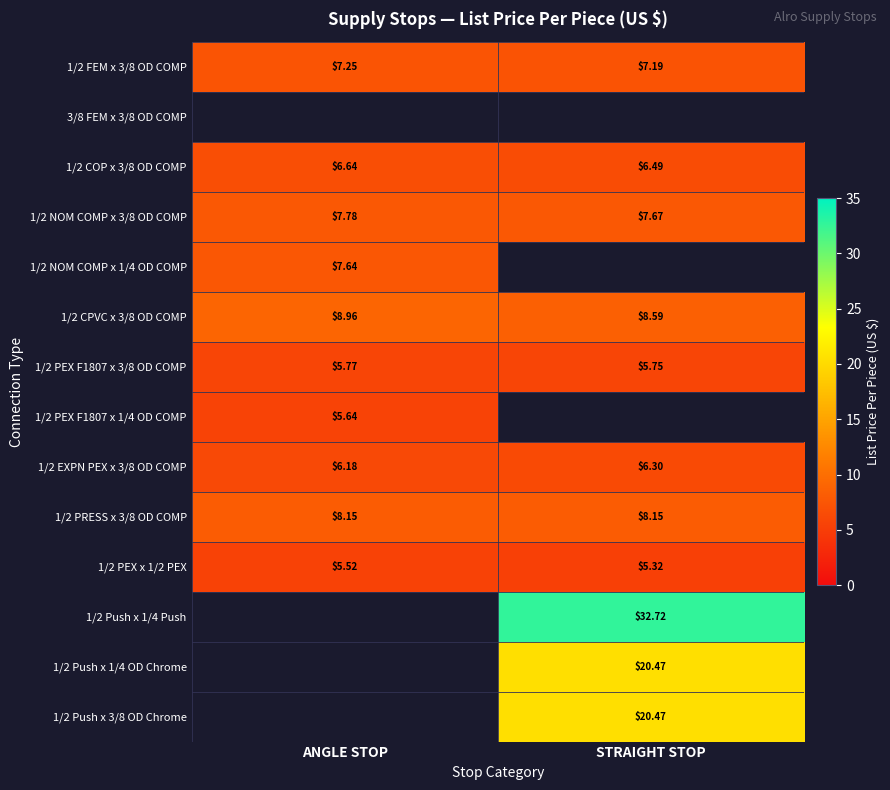

What is the sum of all 1/2 CPVC x 3/8 OD COMP values?

17.6